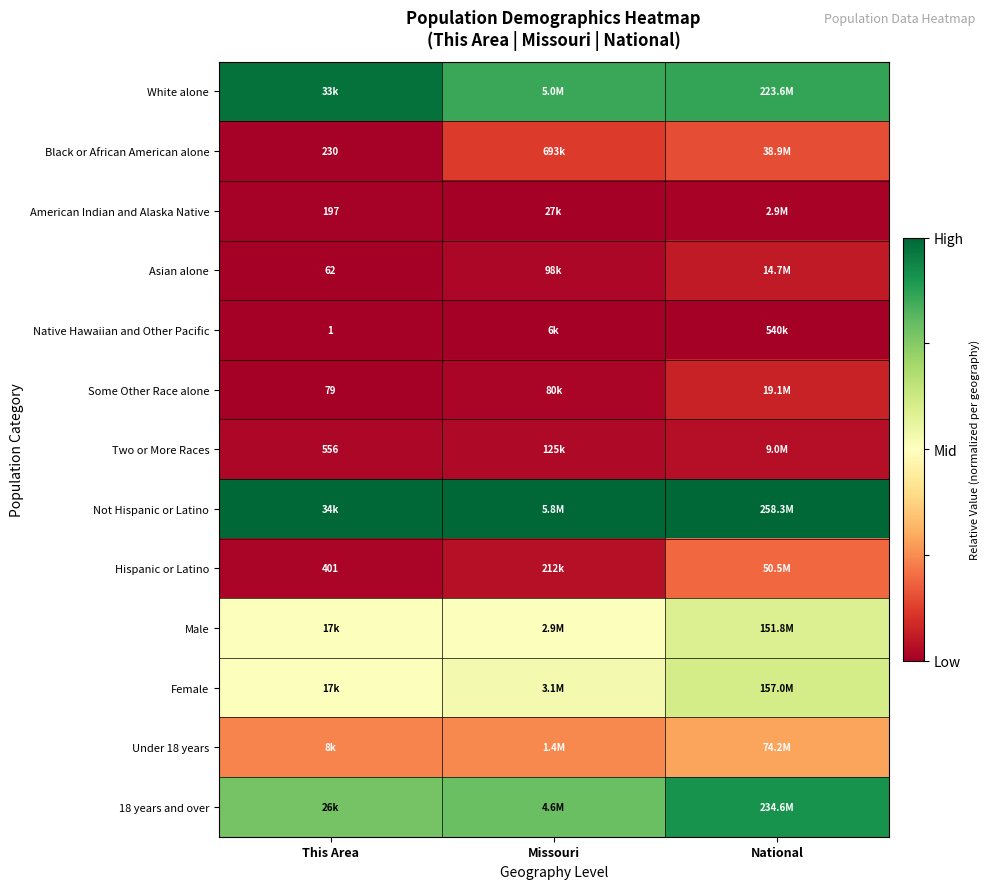

What is the spread (max minus min) of values at National?

1.0